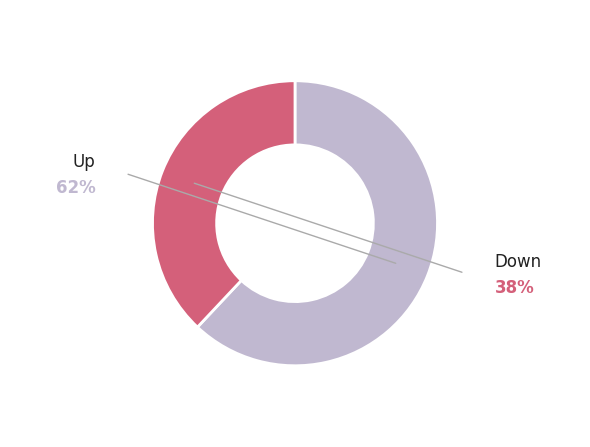

Count the number of slices in the pie.

2